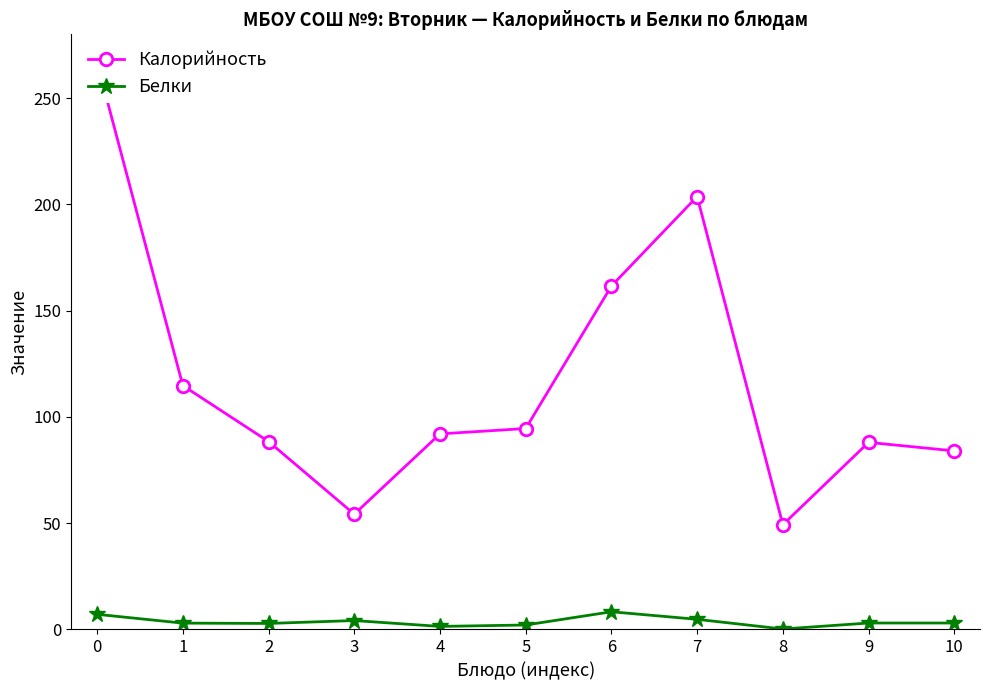

Rank the categories by Белки value from lowest to highest.

8, 4, 5, 2, 1, 9, 10, 3, 7, 0, 6